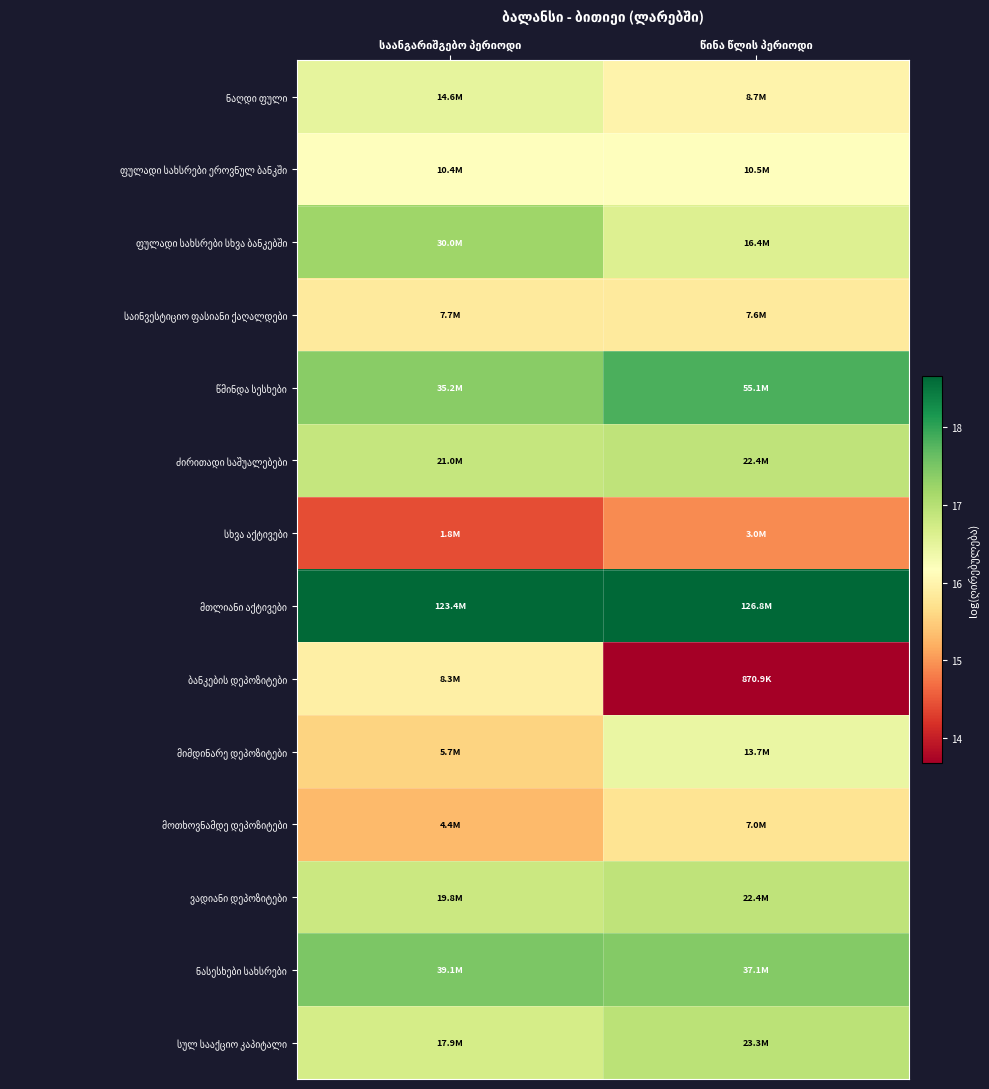

Count the number of data series in this chart.

14